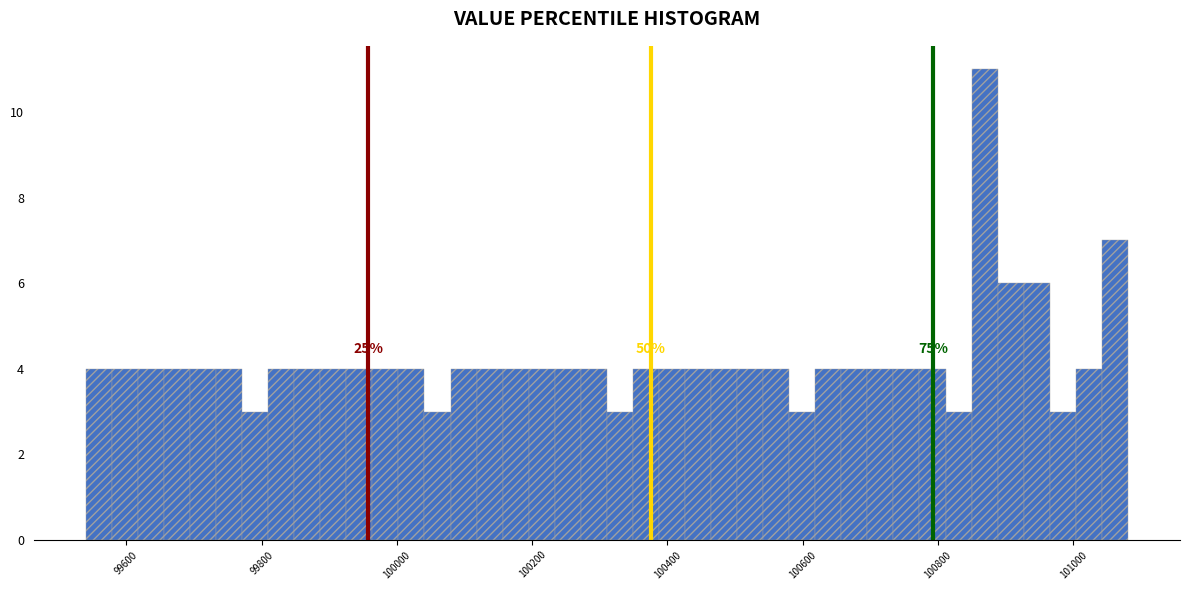

Read against the x-axis, roughly where is the centre of the tallest bar?

100860